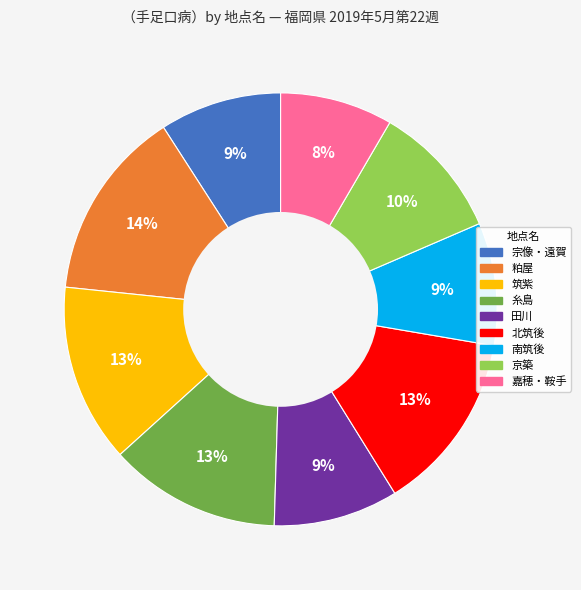

Does 糸島 represent more than half of the total?

No